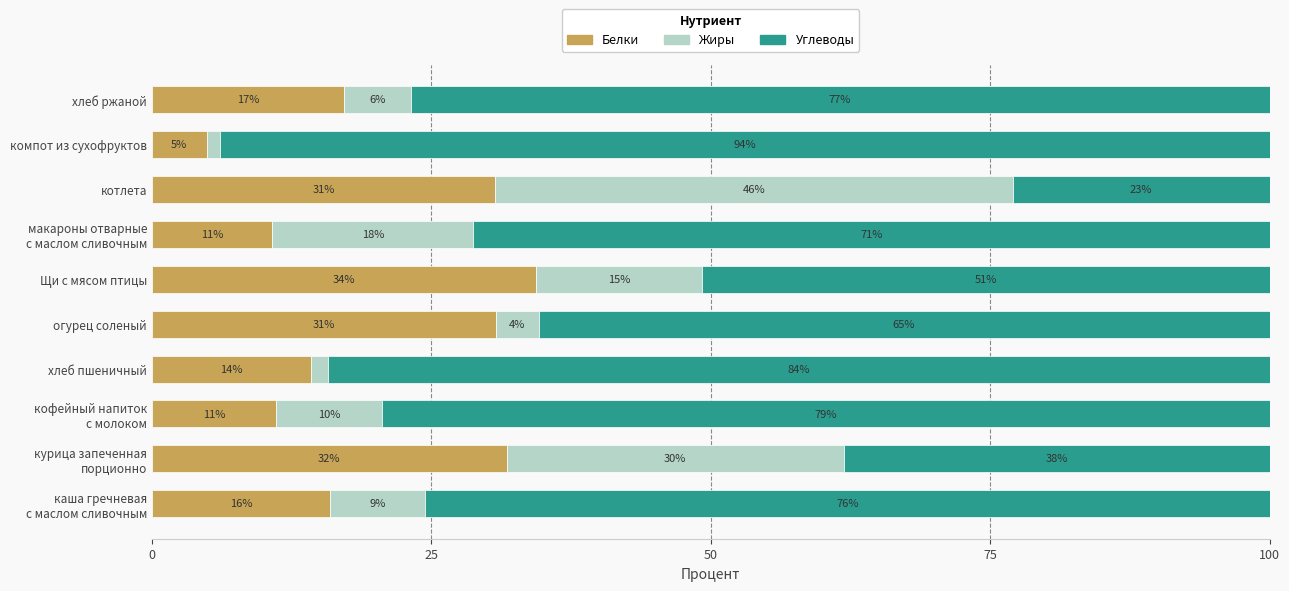

At which category is the sum across all series the highest?

котлета